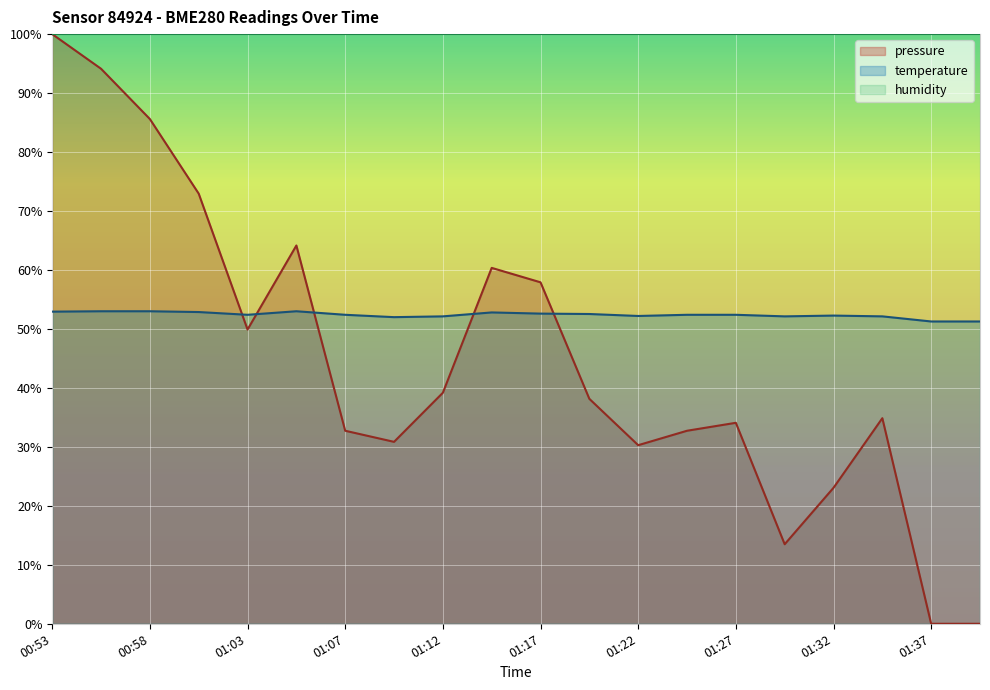

Rank the series by their maximum value, from lowest to highest.

temperature, pressure